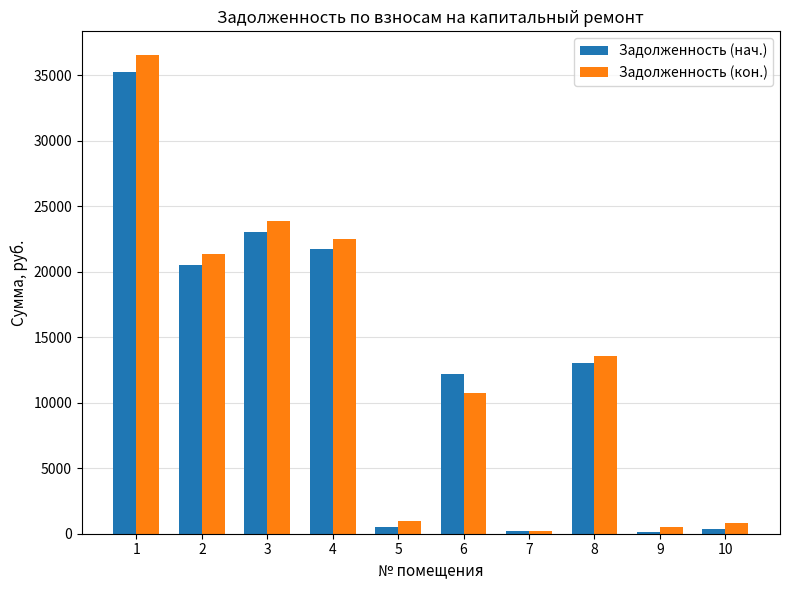

Which series changed the most between 1 and 4?

Задолженность (кон.)